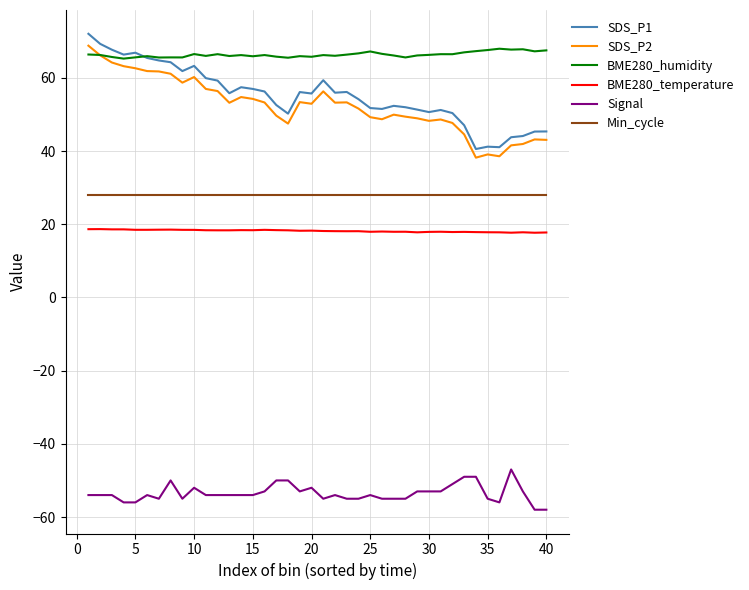

What is the minimum value shown in the chart?

-58.0